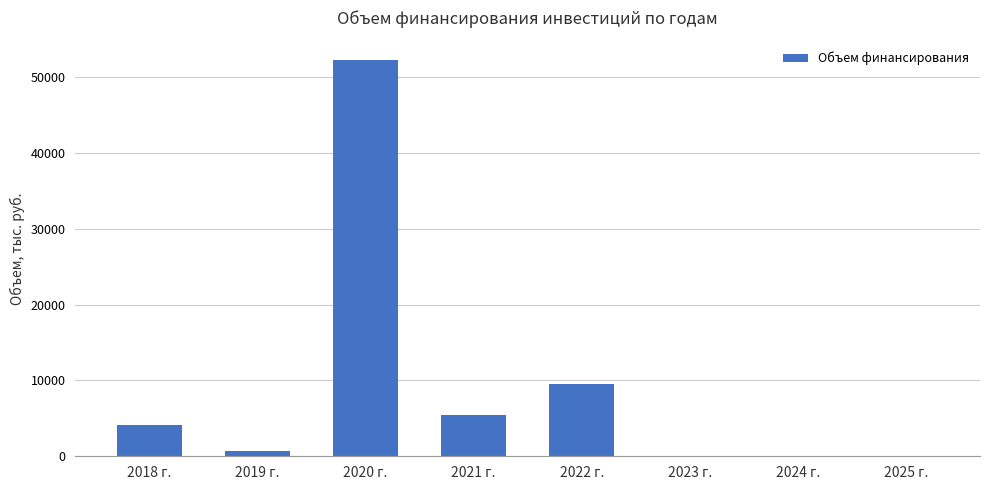

At which category does the chart reach its peak across all series?

2020 г.